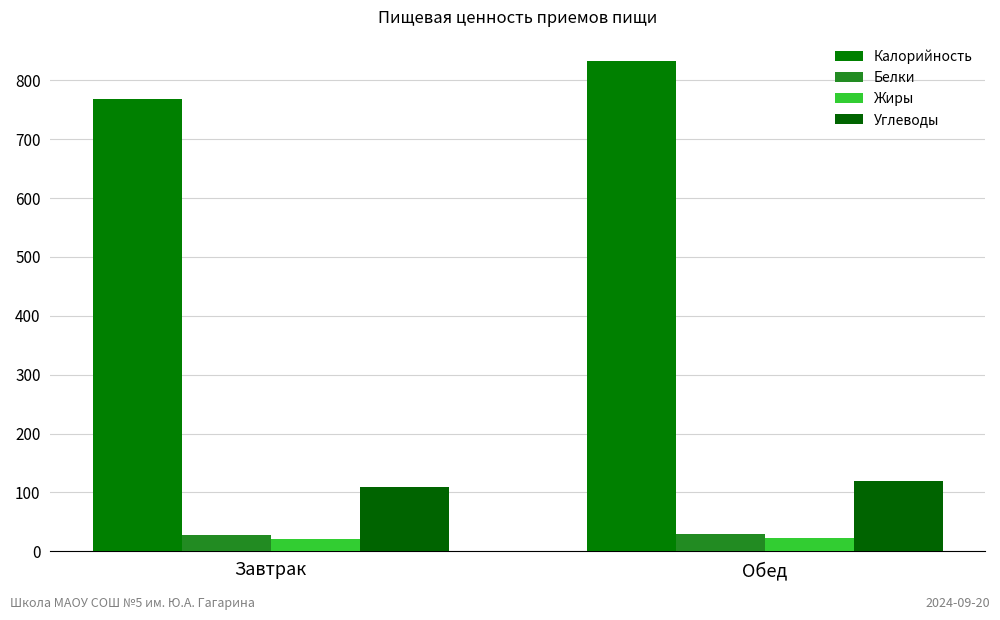

Between Обед and Завтрак, which is larger?

Обед